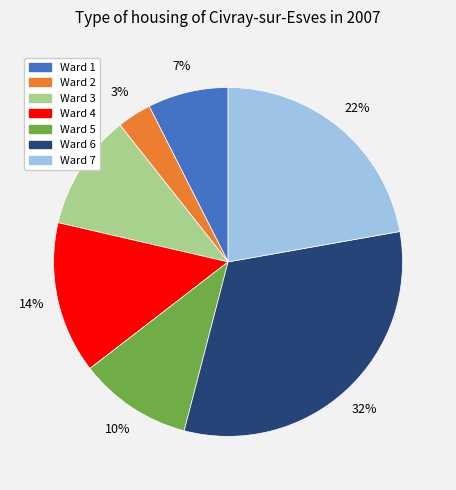

Combined, do Ward 4 and Ward 3 account for over 50%?

No